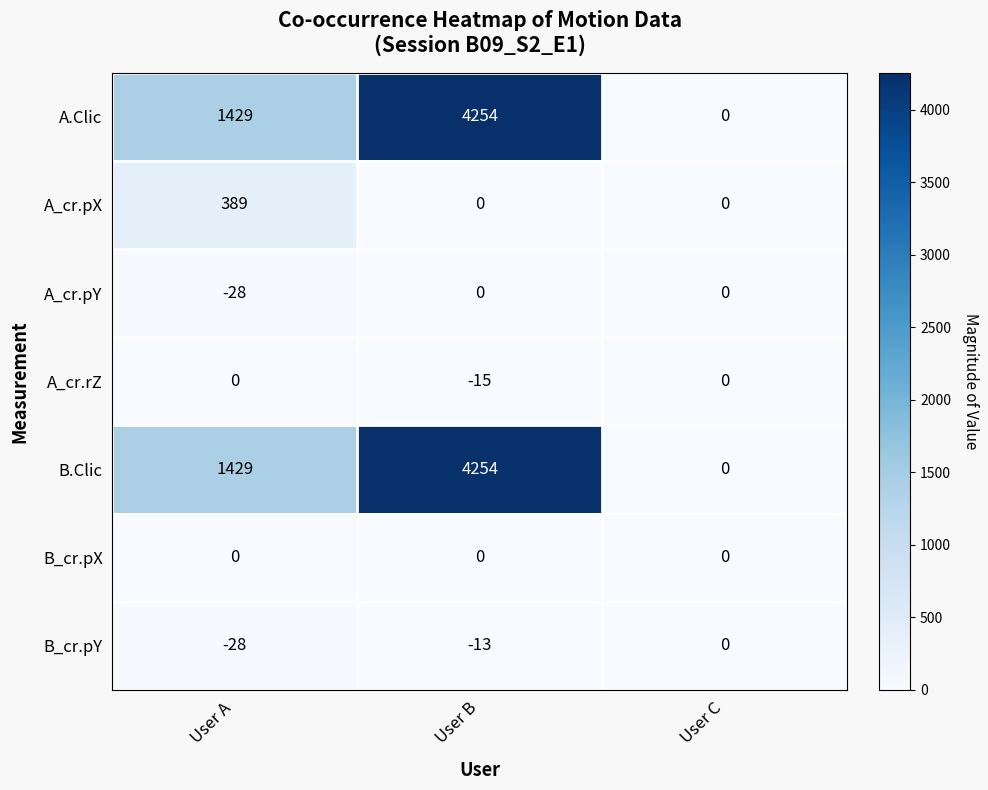

True or false: A.Clic has a value of 1771 at User B.

False